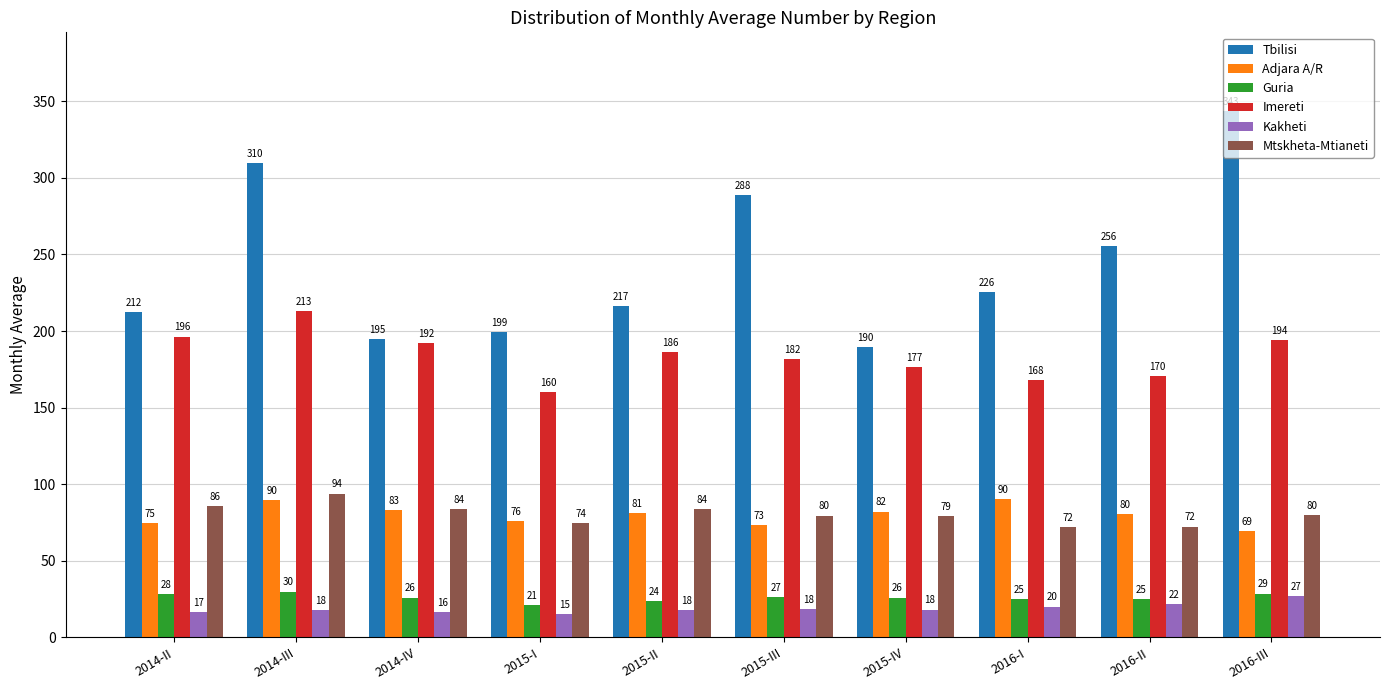

What is the label of the 10th bar from the right?

2014-II